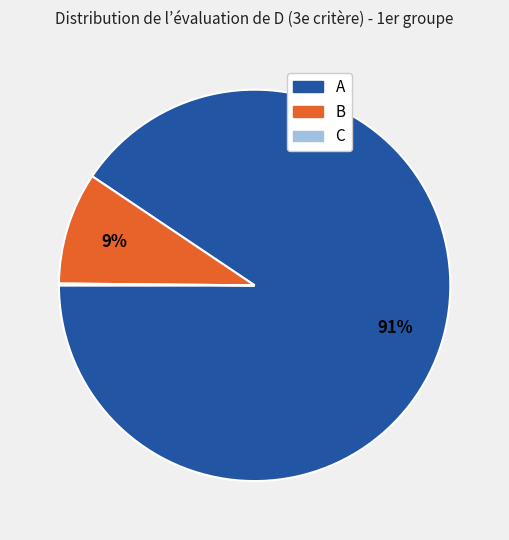

To the nearest percent, what is the combined percentage of A and B?

100%